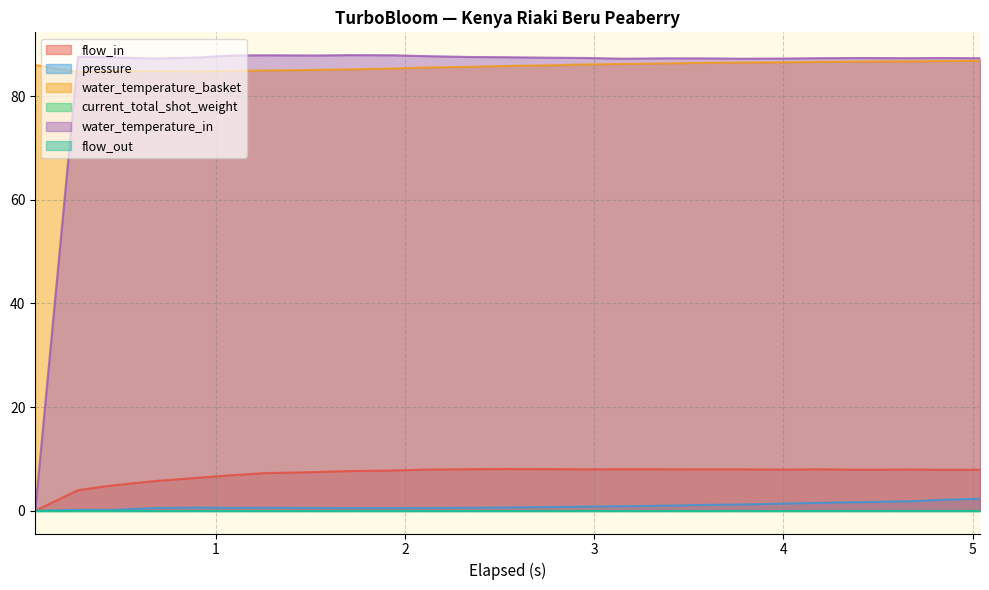

What position from the right is 1.529?

18